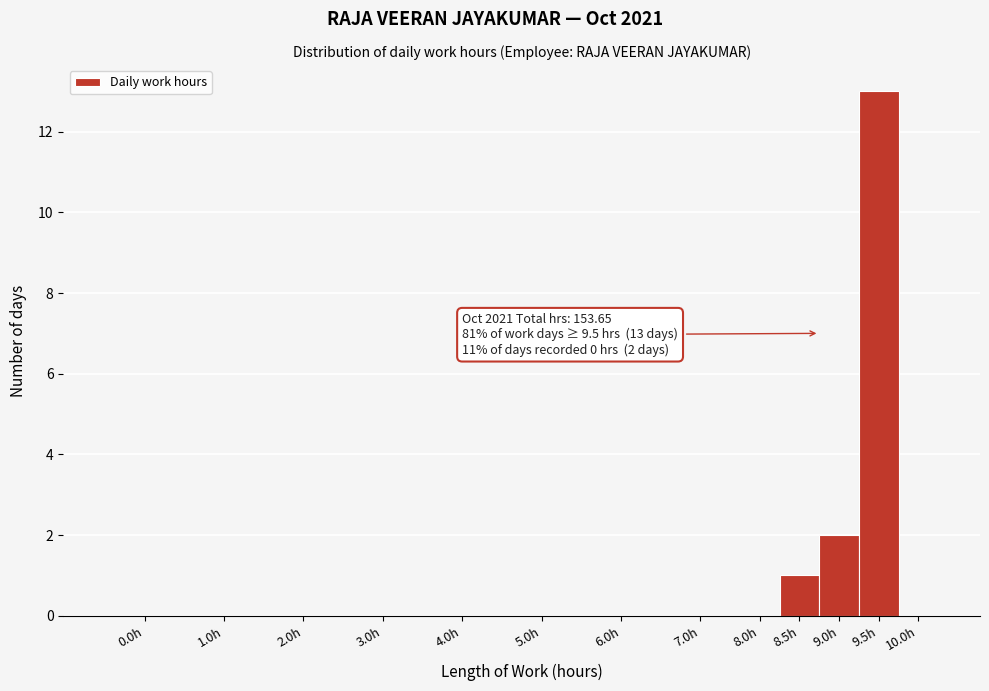

Reading left to right, what are all the values shown in this chart?

0.0h=0	1.0h=0	2.0h=0	3.0h=0	4.0h=0	5.0h=0	6.0h=0	7.0h=0	8.0h=0	8.5h=1	9.0h=2	9.5h=13	10.0h=0